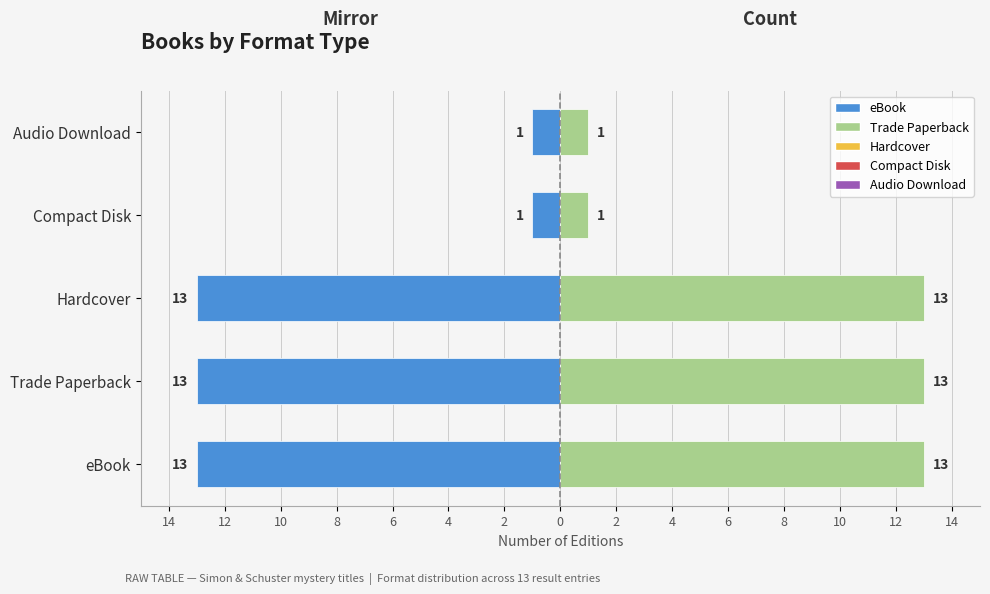

Reading right to left, list all the values displayed in this chart.

Count (left mirror): -1	-1	-13	-13	-13
Count (right): 1	1	13	13	13